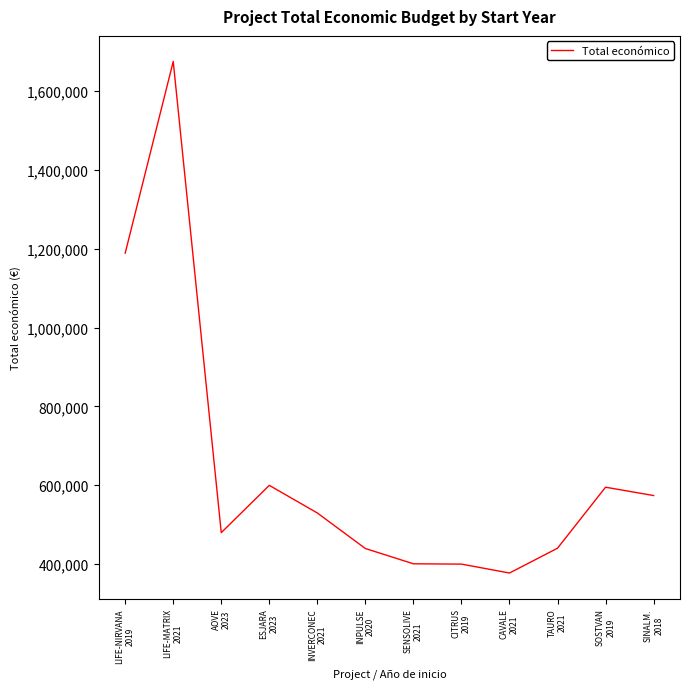

Where does the data first go above 529724?

LIFE-NIRVANA
2019